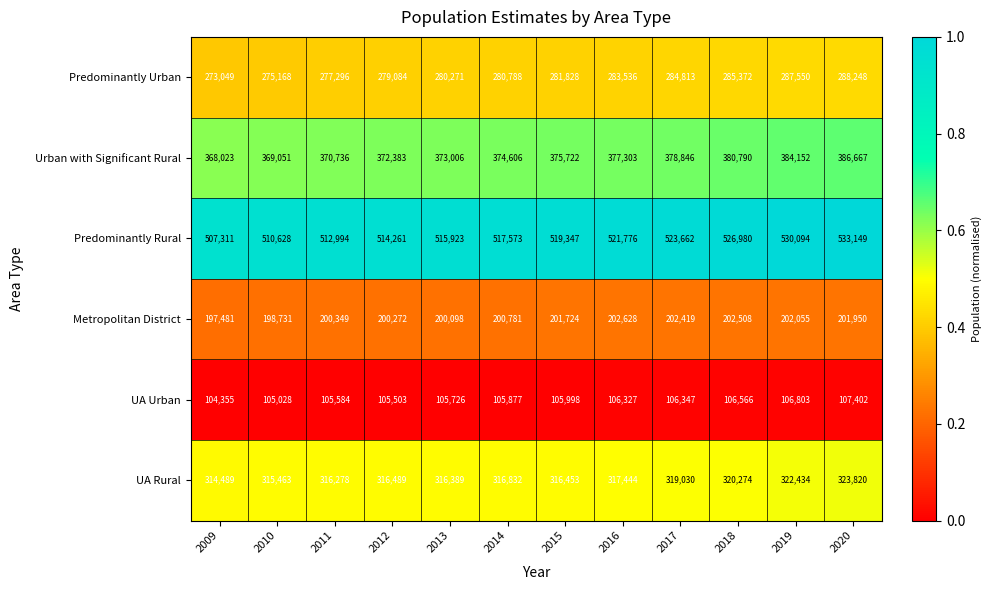

What is the difference between the maximum and minimum values in the UA Rural series?

9331